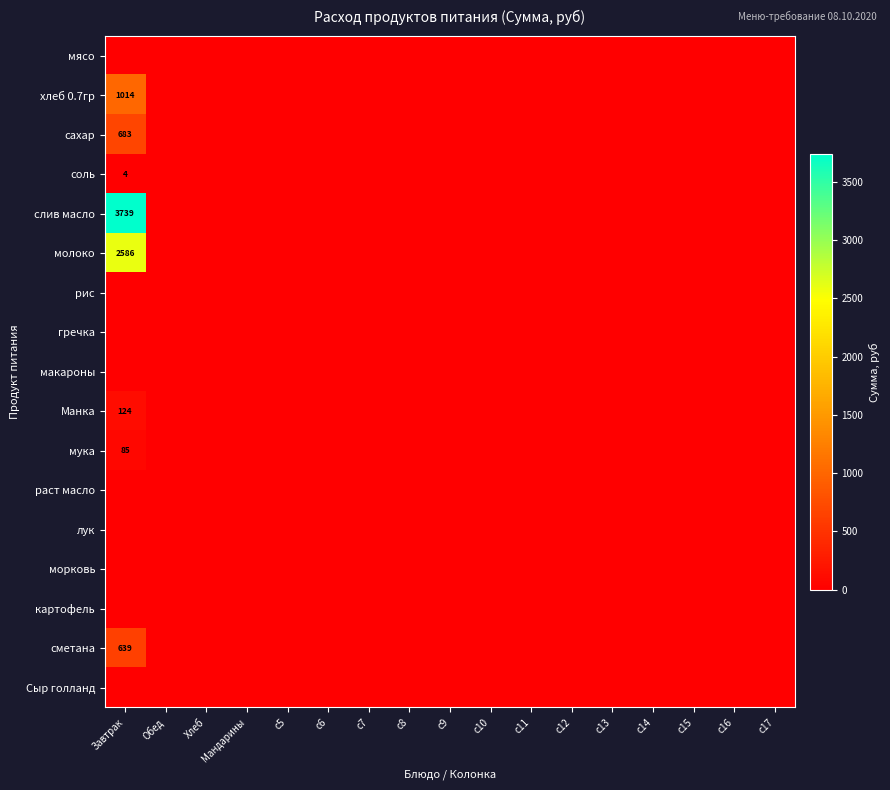

At how many categories does at least one series exceed 3712?

1